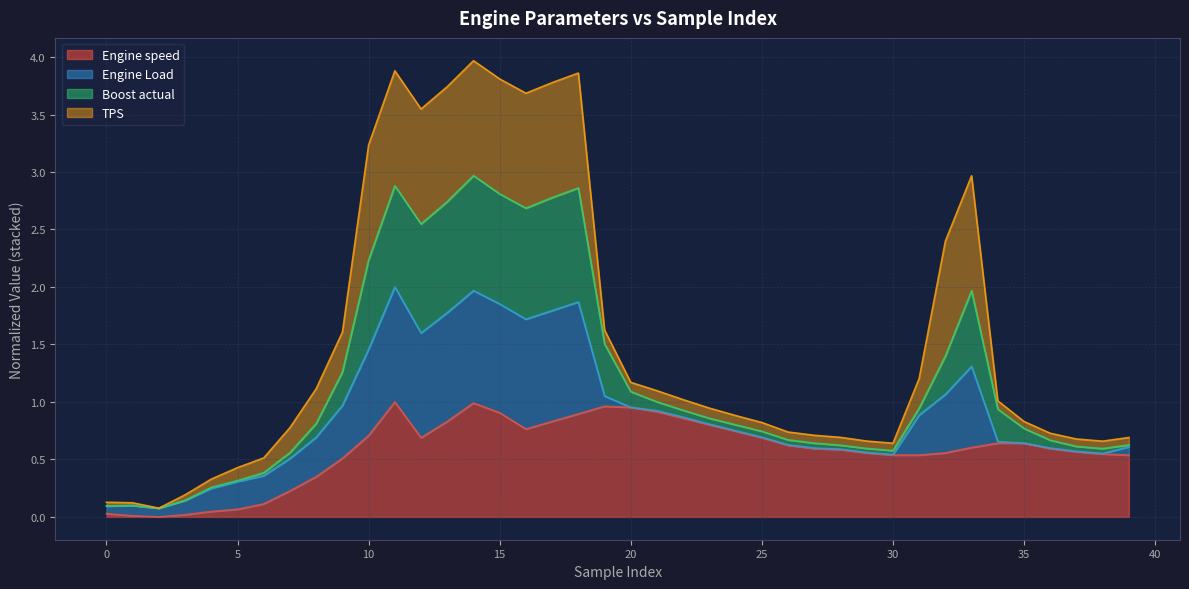

True or false: Boost actual and Engine speed cross at least once.

False